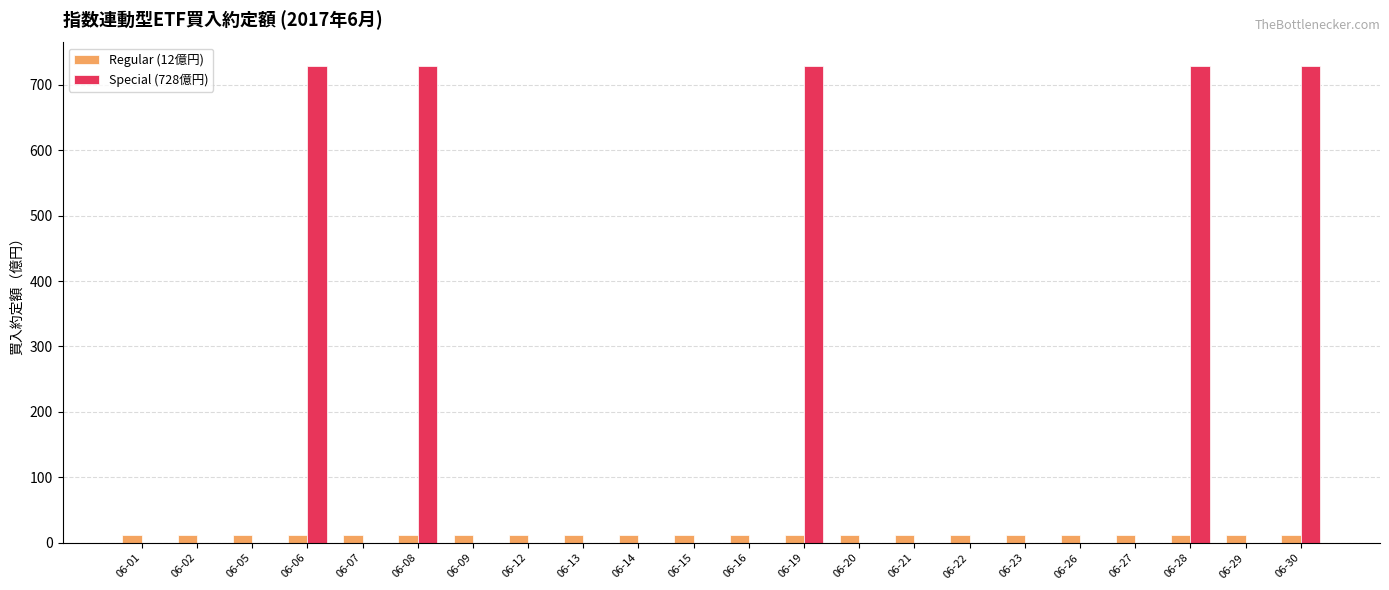

What is the maximum value for Special (728億円)?

728